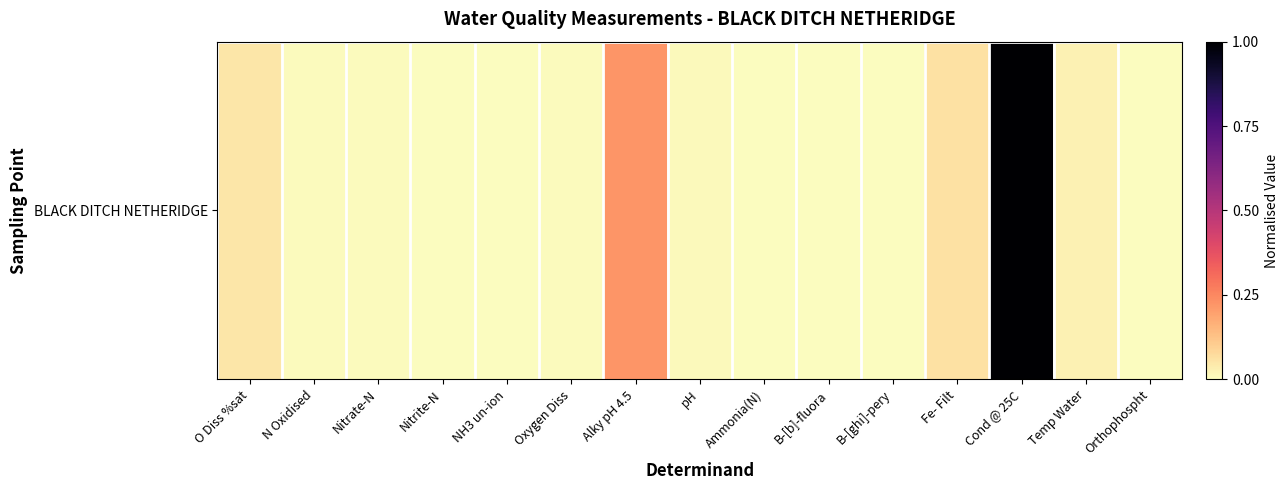

Which label corresponds to the largest value in the chart?

Cond @ 25C